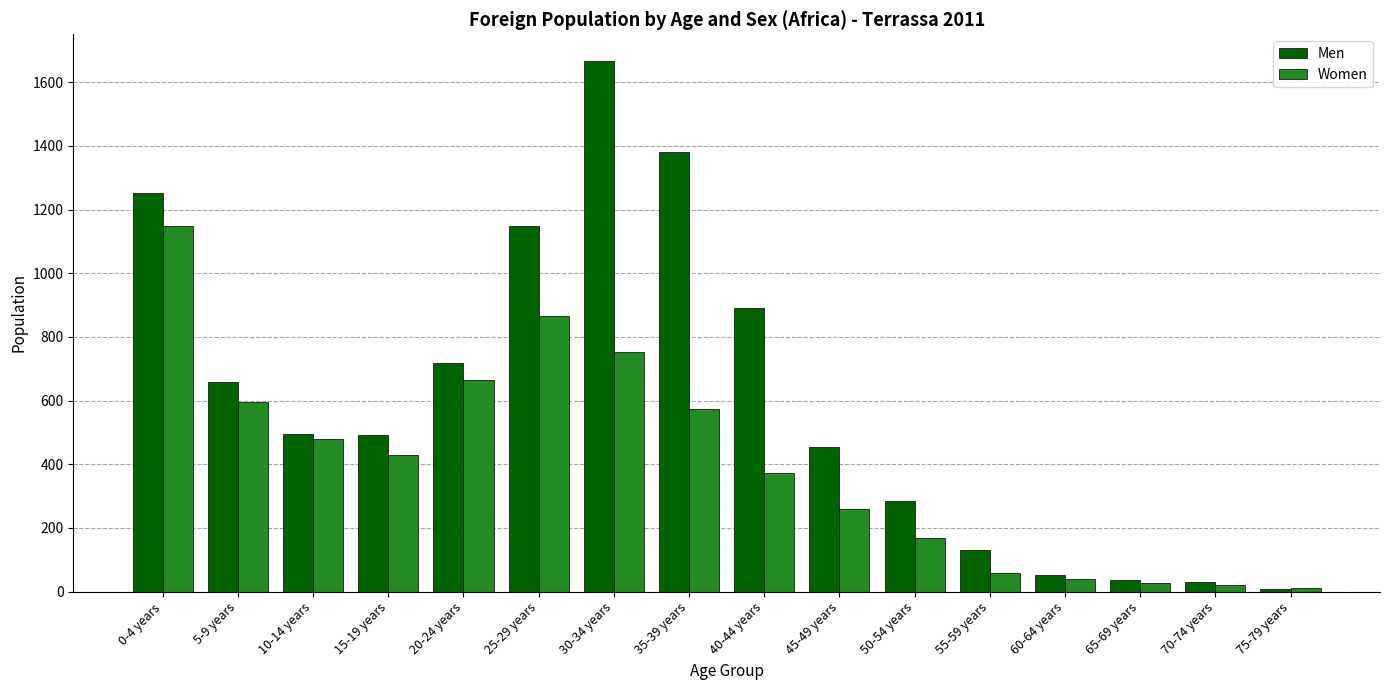

What is the minimum value for Women?

12